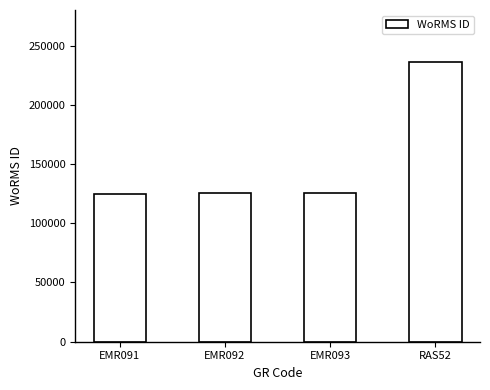

Between EMR092 and RAS52, which is larger?

RAS52